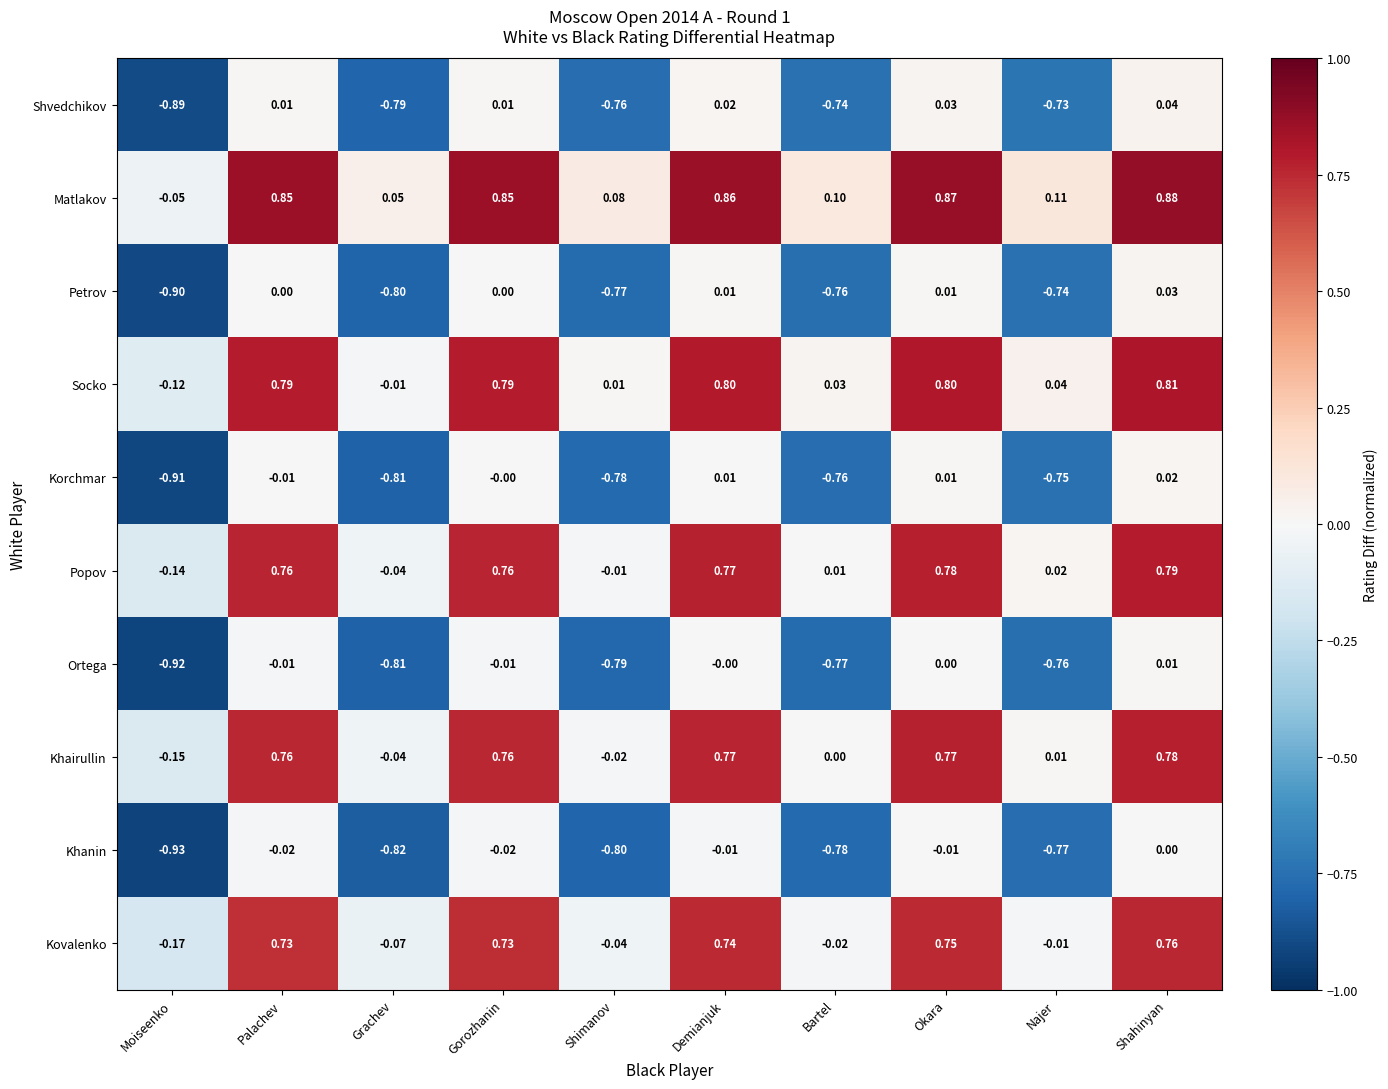

Which label corresponds to the smallest value in the chart?

Moiseenko